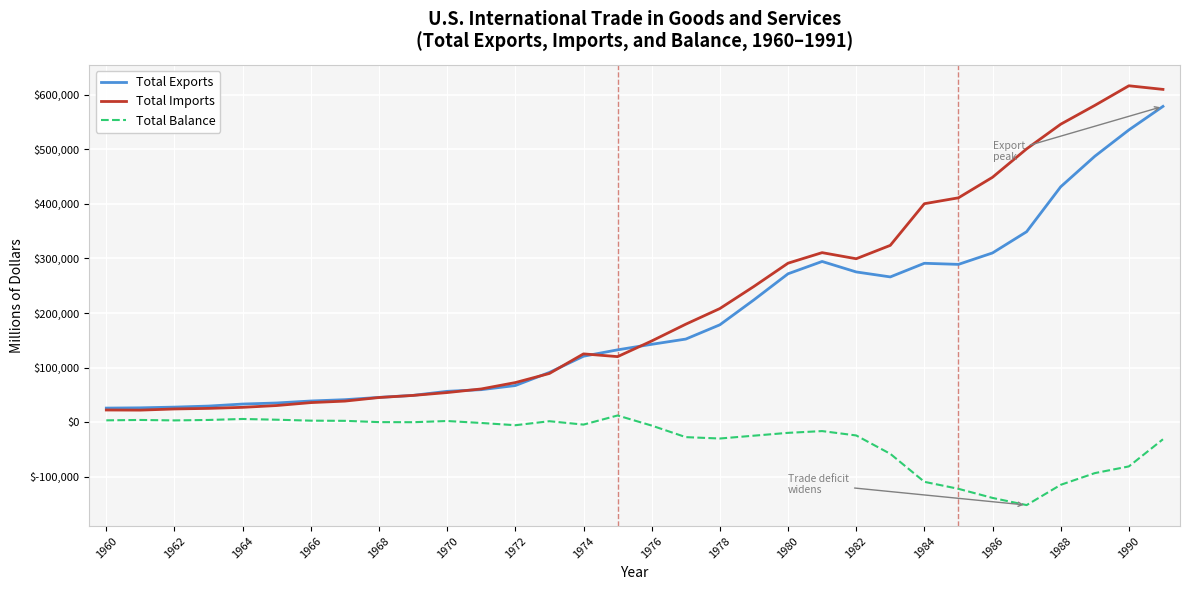

True or false: Total Balance and Total Exports intersect in this chart.

False